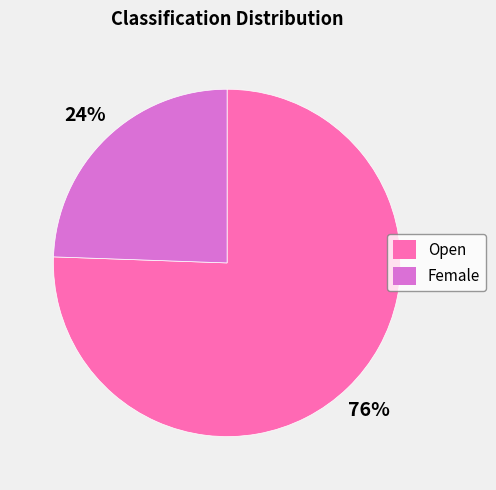

True or false: Female accounts for 24% of the total.

True